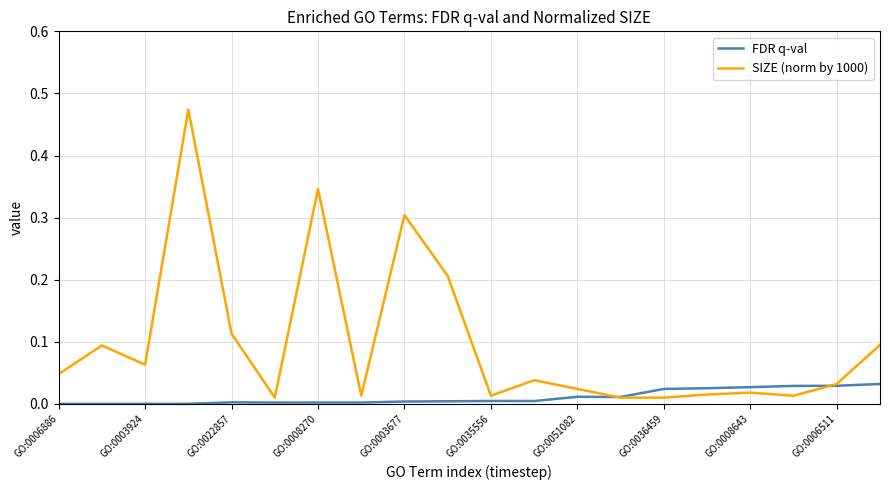

Which series has the largest total across all categories?

SIZE (norm by 1000)